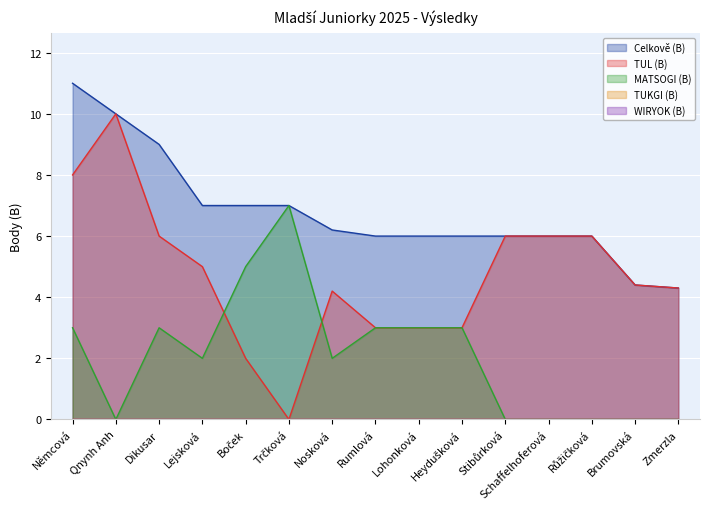

Which has a higher value, Qnynh Anh or Zmerzla?

Qnynh Anh